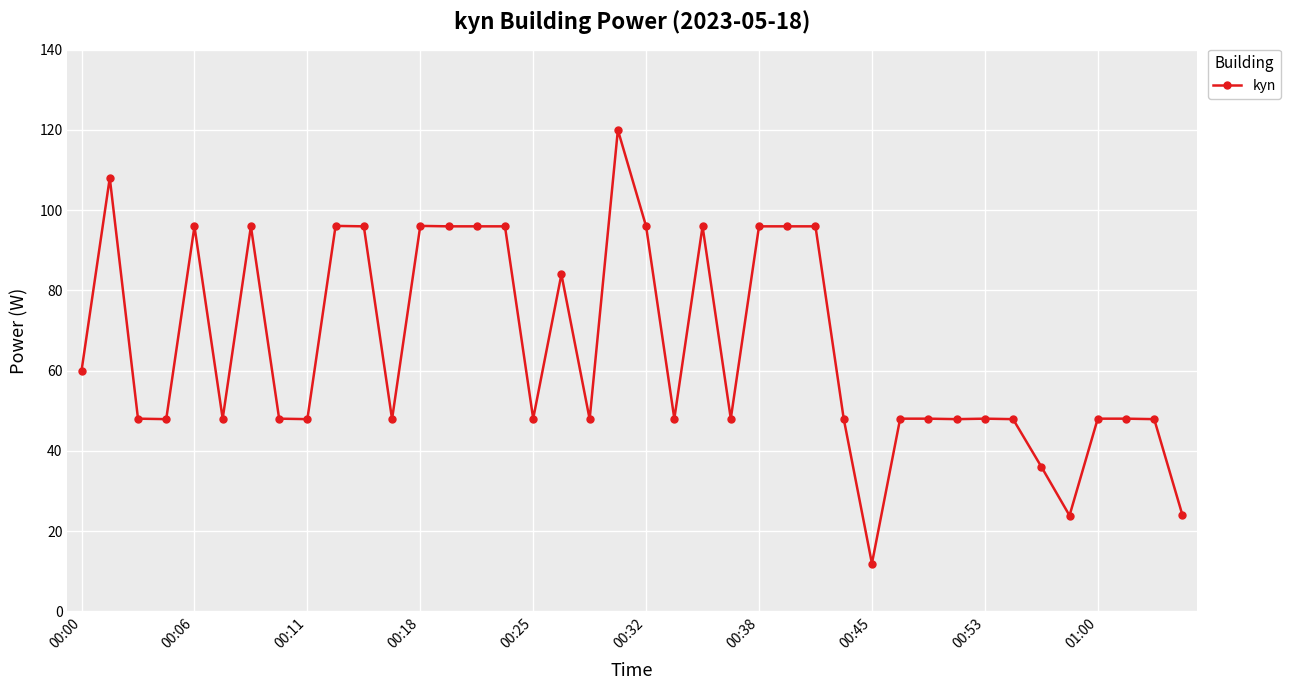

What is the difference between the maximum and second lowest values?

96.1